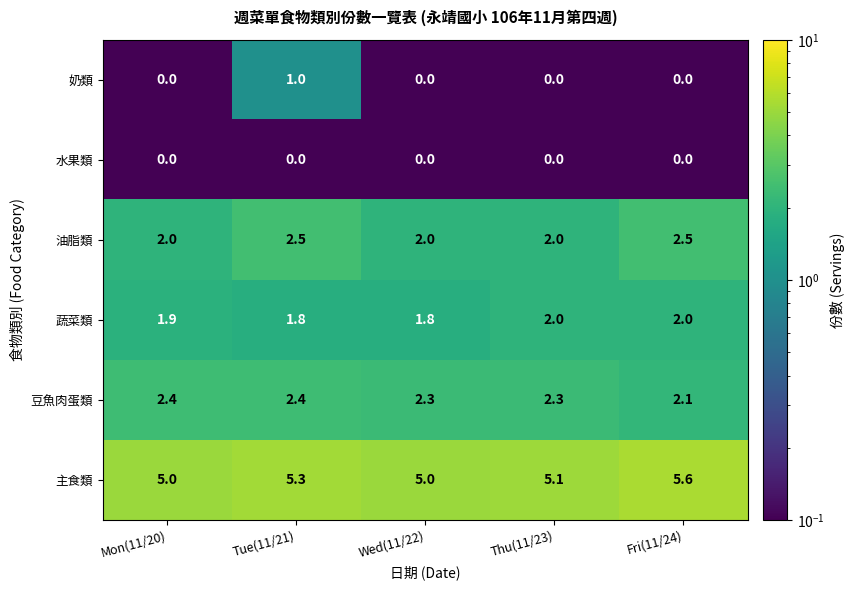

What is the sum of all 豆魚肉蛋類 values?

11.5